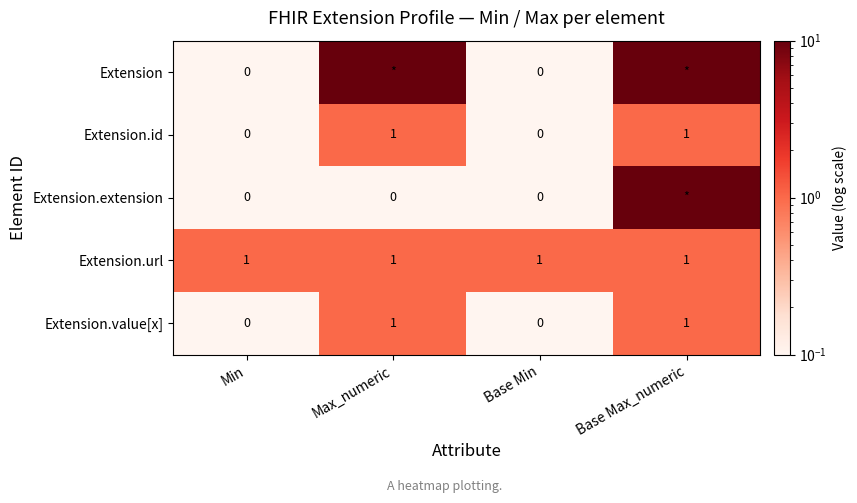

How many Extension.value[x] values are between 0 and 1?

4